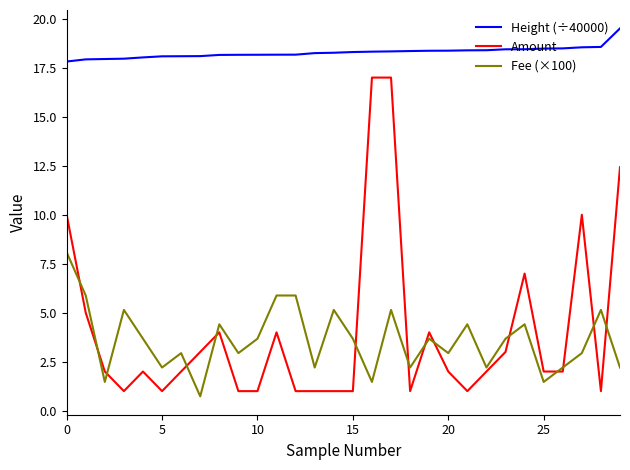

Which series has the largest range (max minus min)?

Amount